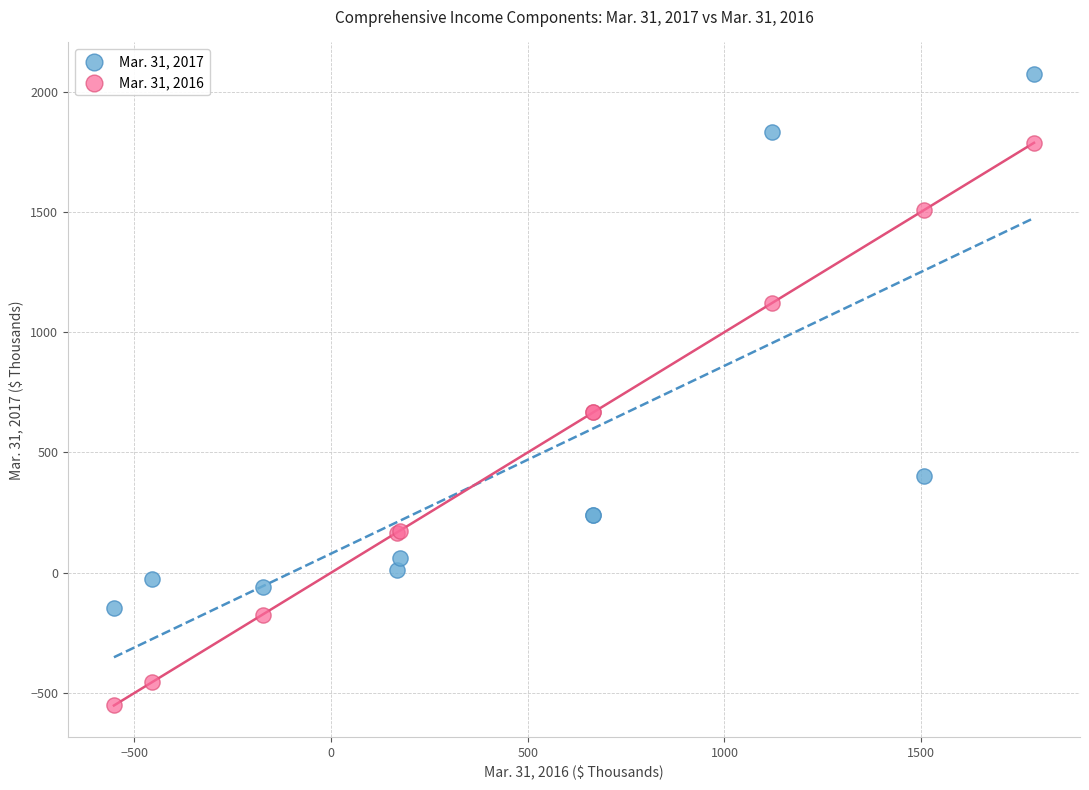

What is the X range (max minus min) for the scatter plot?

2339